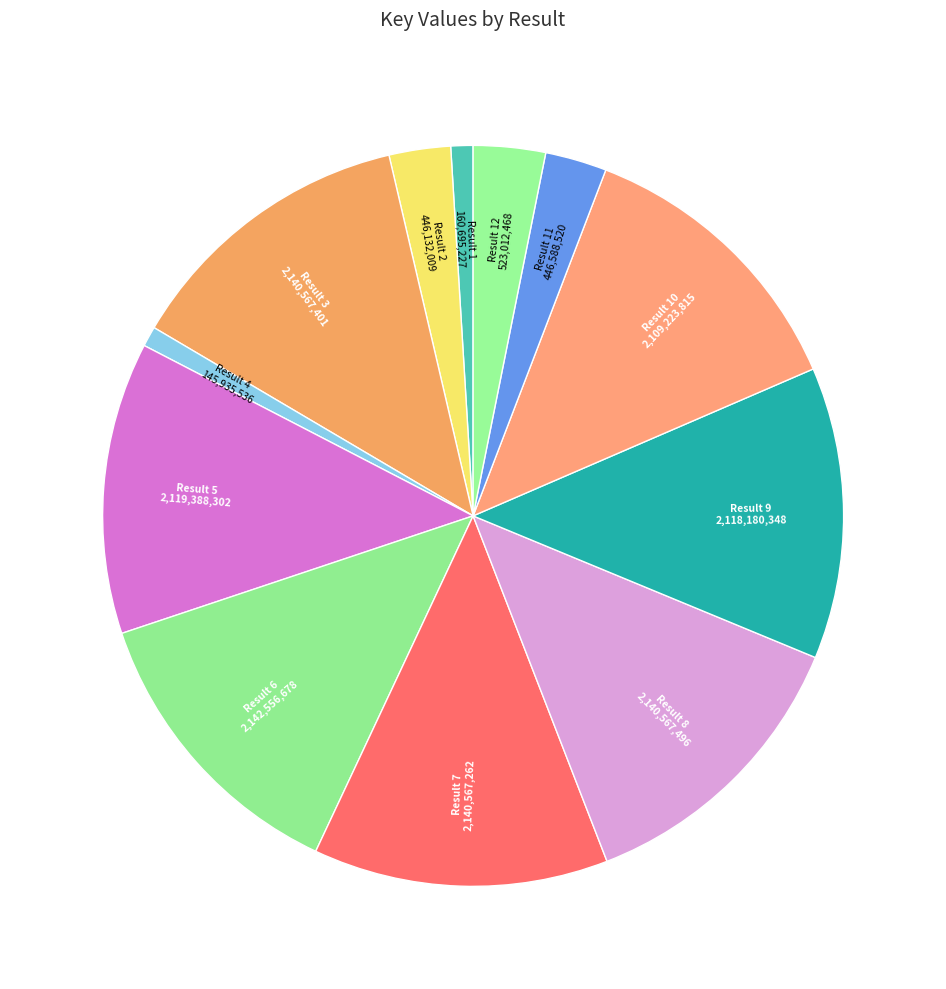

How many slices are in this pie chart?

12